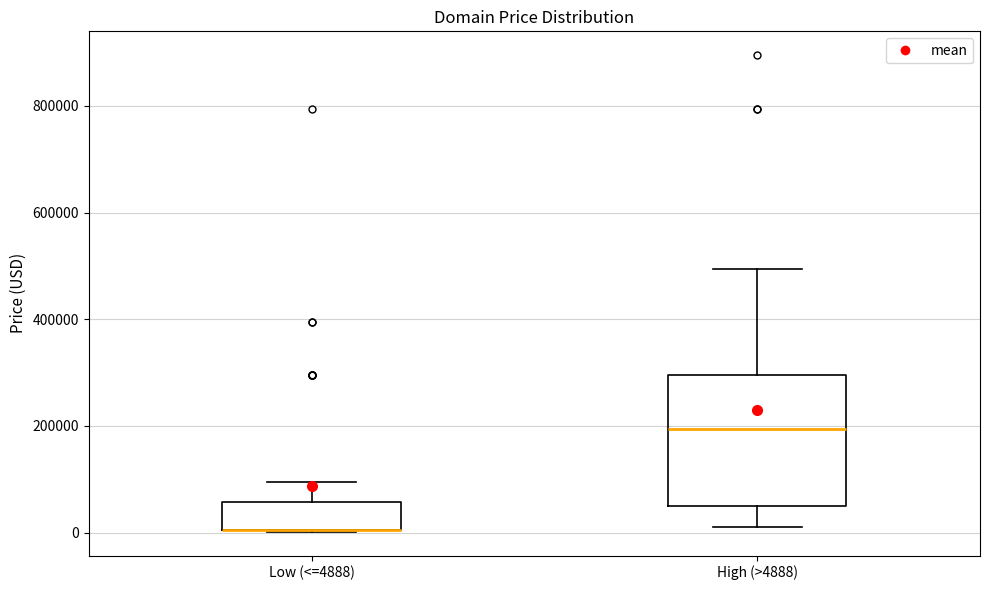

Reading left to right, transcribe this box plot: for each box, give where its median line is, the range the box spans, and where its two whiskers end, as read against the y-axis. The values are not printed on the chart, so give them approximately, as read against the axis.

Low (<=4888): median 0 (drawn on the box's lower edge), box 0 to 60000, whiskers 0 to 100000
High (>4888): median 200000, box 40000 to 300000, whiskers 0 to 500000